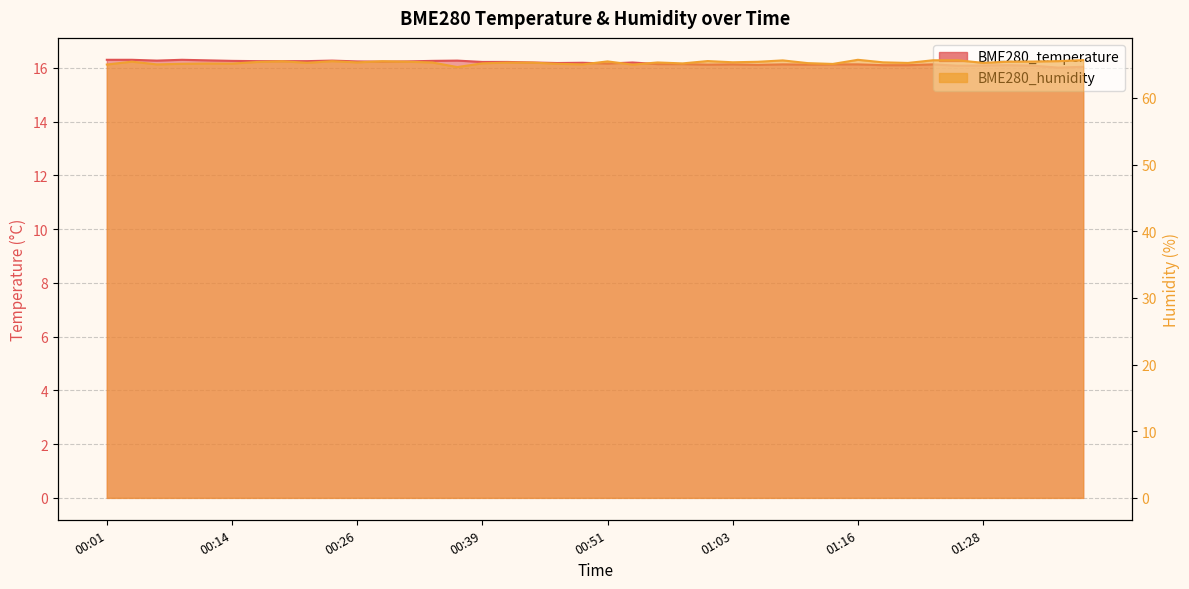

In BME280_temperature, how many points are lower than both neighbors (excluding endpoints)?

9